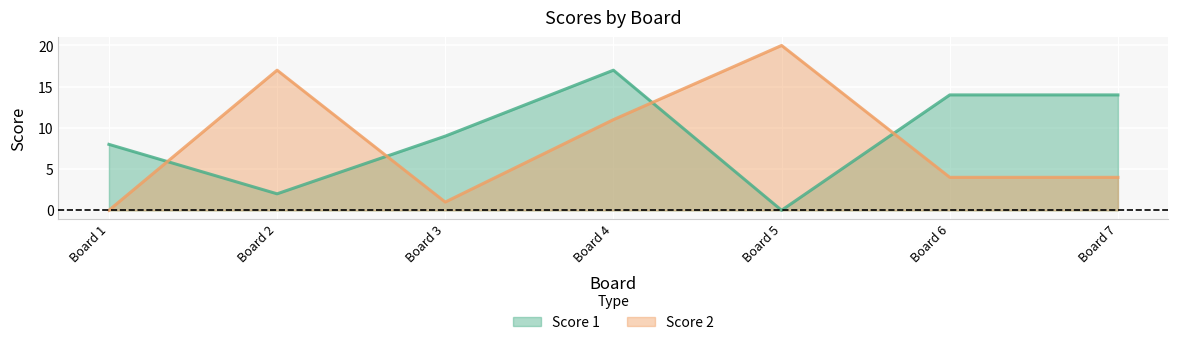

The Score 2 series shows 28 at Board 2. True or false?

False